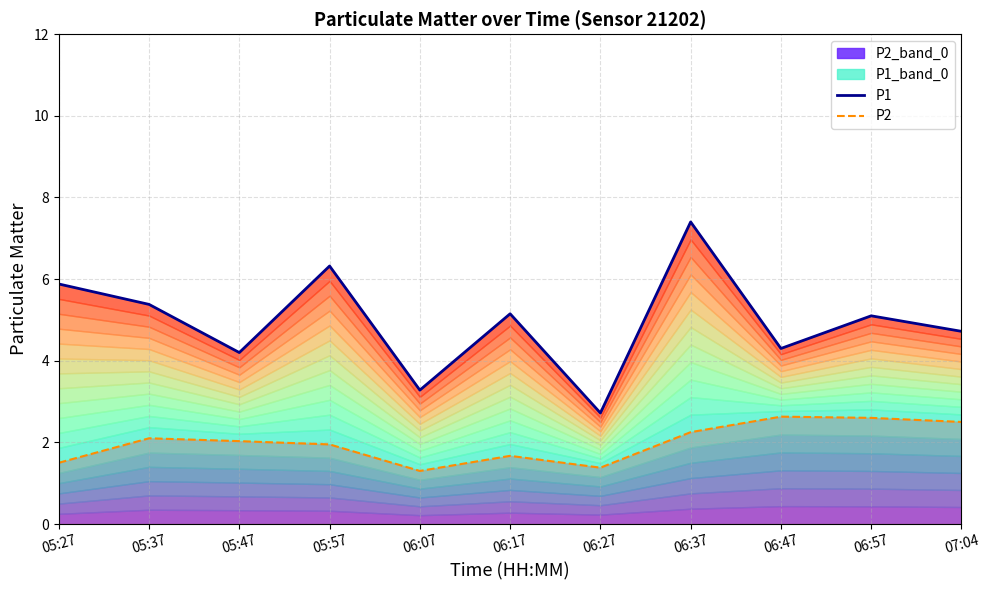

Reading right to left, list all the values displayed in this chart.

P1: 4.7	5.1	4.3	7.4	2.7	5.2	3.3	6.3	4.2	5.4	5.9
P2: 2.5	2.6	2.6	2.2	1.4	1.7	1.3	1.9	2.0	2.1	1.5